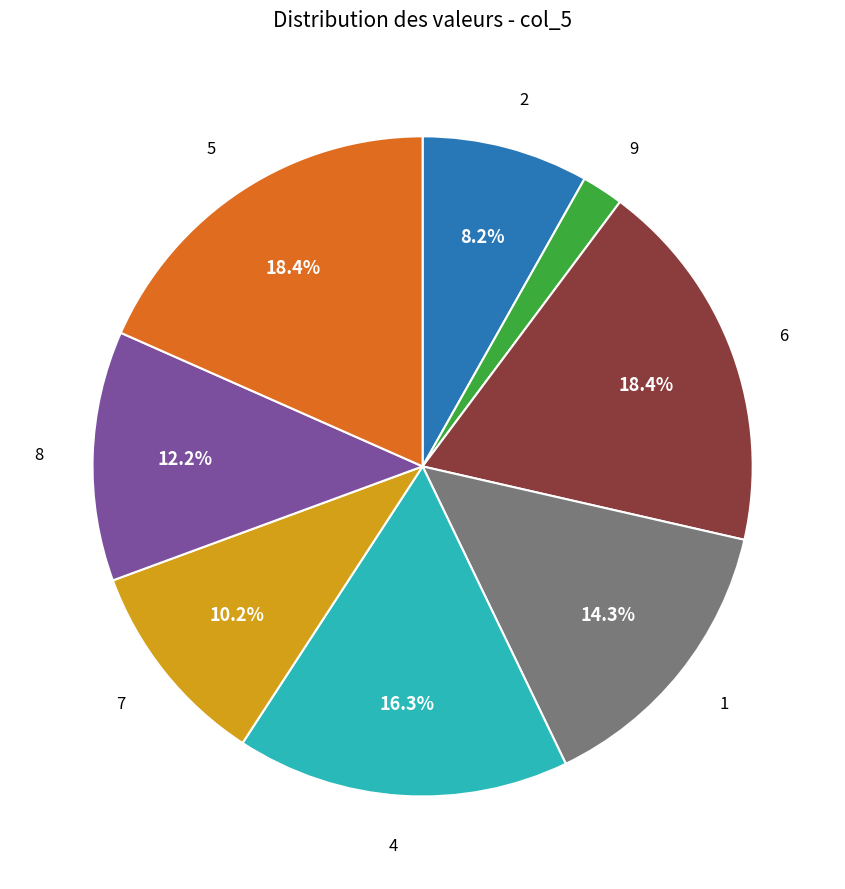

Does any single category account for the majority?

No